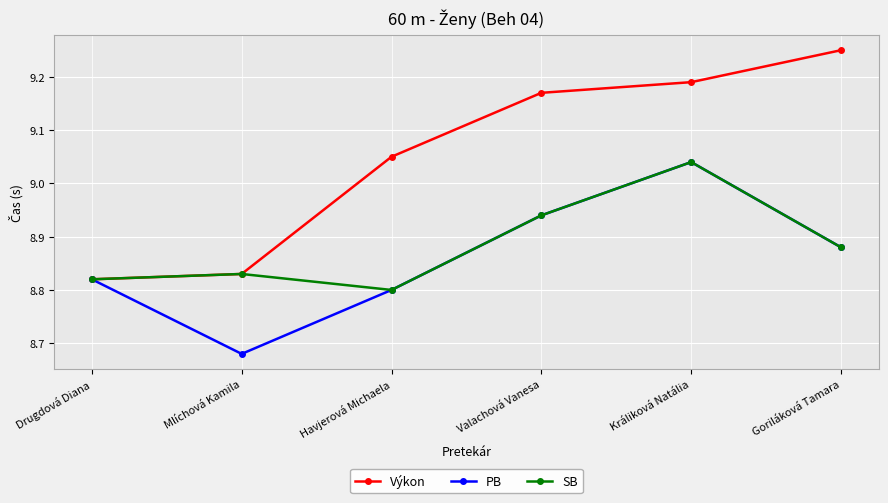

What is the label of the 1st point from the right?

Goriláková Tamara